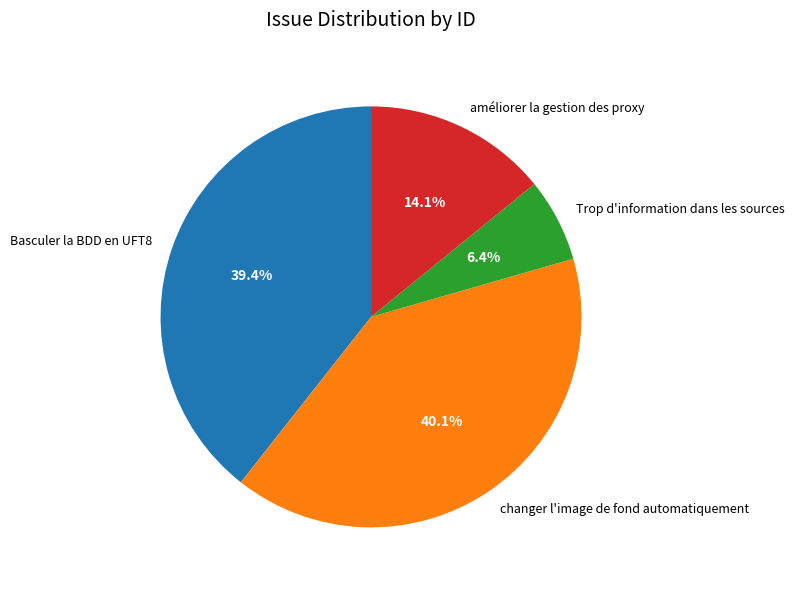

The Basculer la BDD en UFT8 slice represents 39% of the pie. True or false?

True